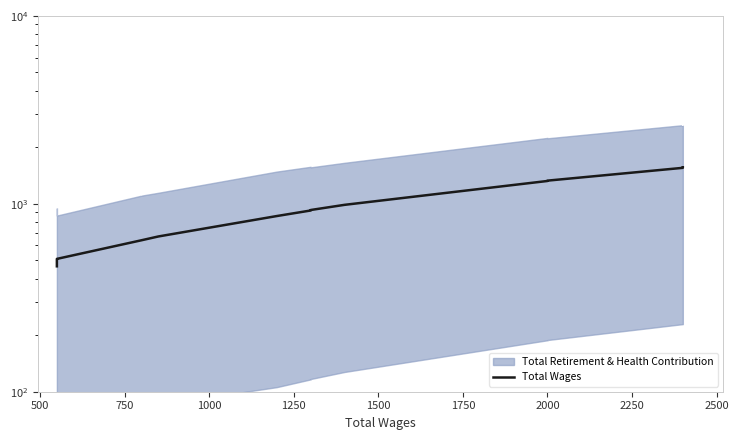

The chart shows a value of 946.0 at 18. True or false?

False